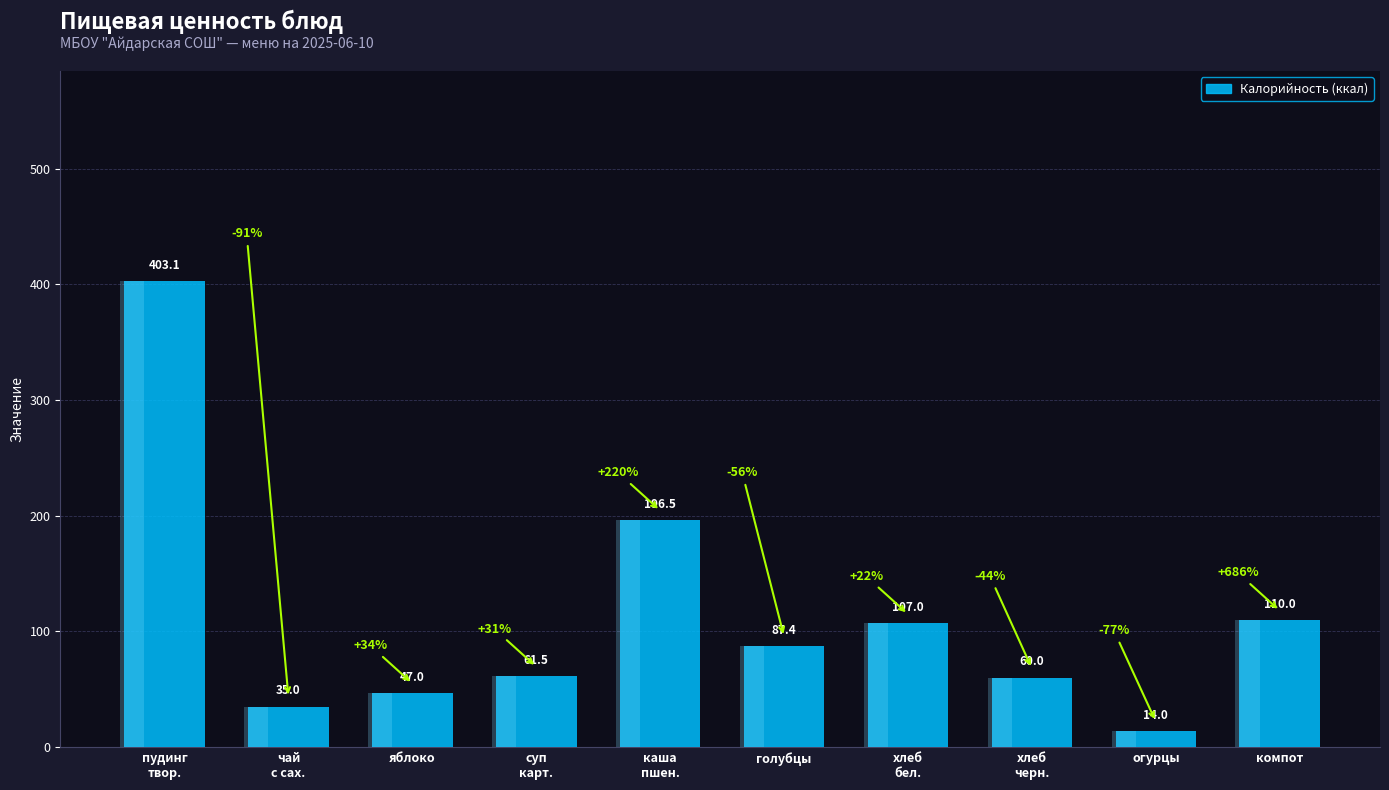

Approximately how many times larger is the value at каша
пшен. compared to суп
карт.?

3.2